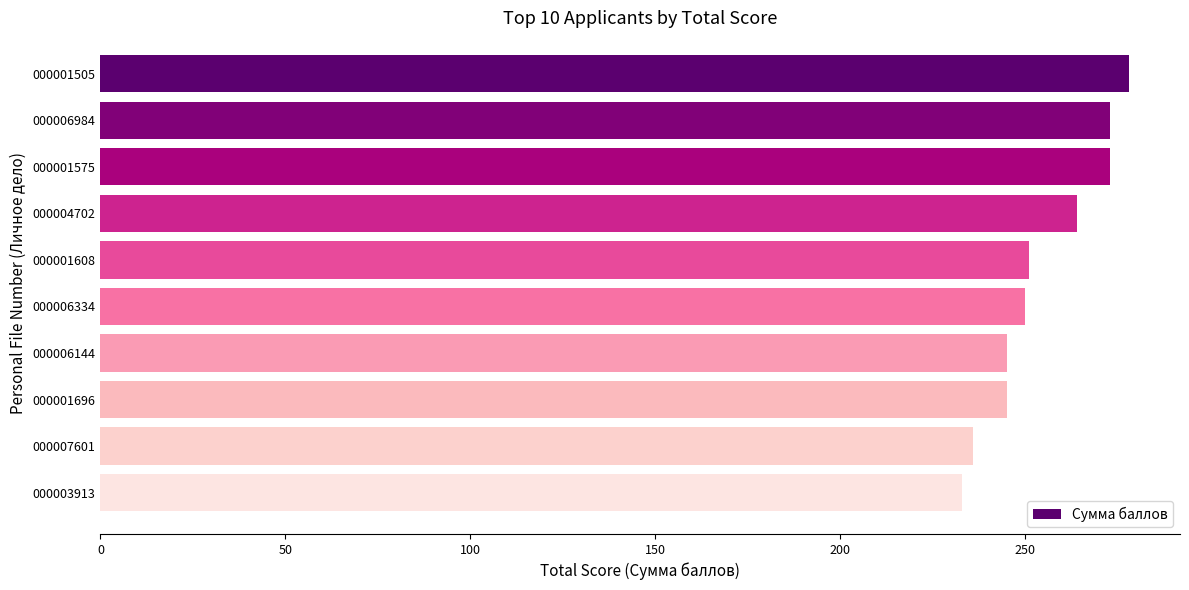

What is the label of the 6th bar from the bottom?

000001608